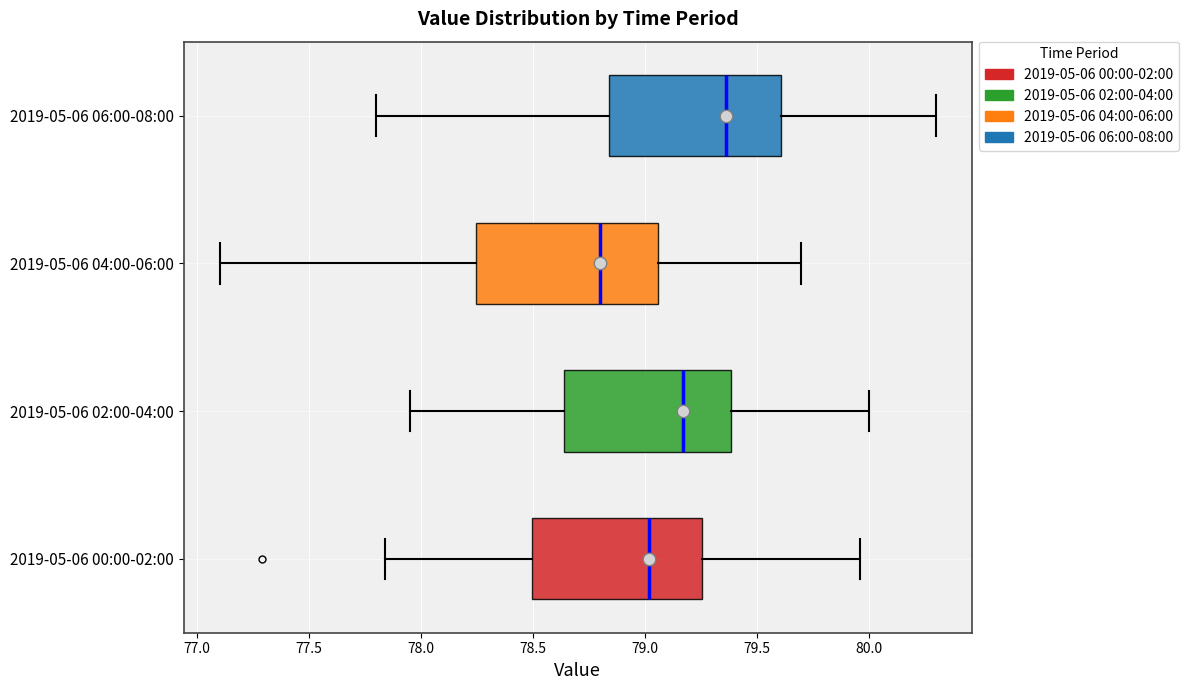

Where does the median line of the box for 2019-05-06 04:00-06:00 sit on the x-axis? The values are not printed on the chart, so give them approximately, as read against the axis.

78.80